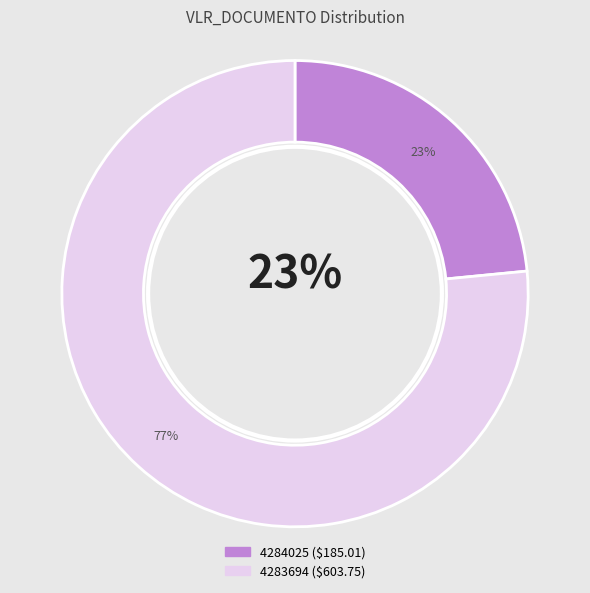

Which category has the smallest portion of the pie?

4284025